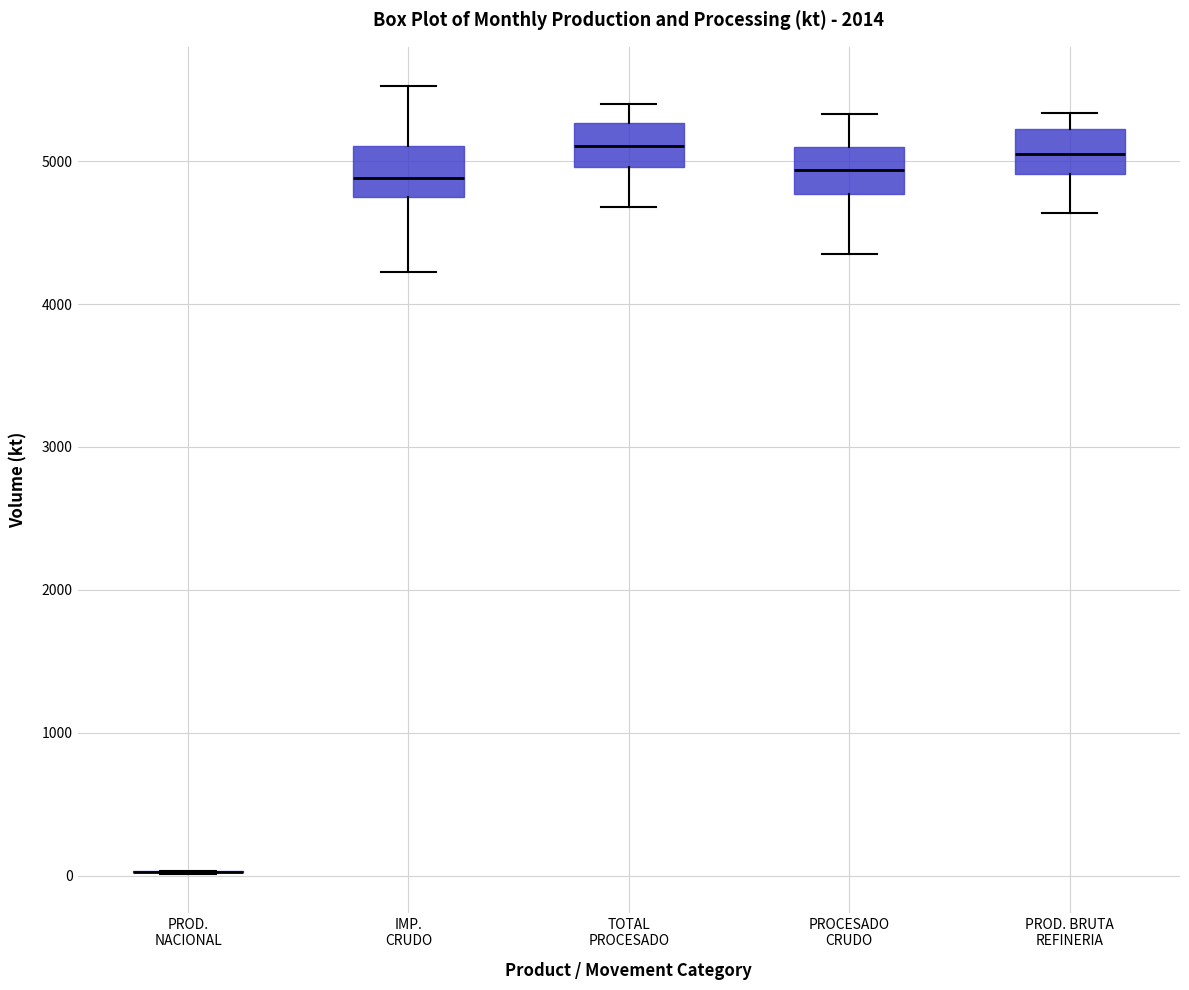

Reading left to right, transcribe this box plot: for each box, give where its median line is, the range the box spans, and where its two whiskers end, as read against the y-axis. The values are not printed on the chart, so give them approximately, as read against the axis.

PROD. NACIONAL: box collapsed to a line at 0, whiskers 0 to 0
IMP. CRUDO: median 4900, box 4700 to 5100, whiskers 4200 to 5500
TOTAL PROCESADO: median 5100, box 5000 to 5300, whiskers 4700 to 5400
PROCESADO CRUDO: median 4900, box 4800 to 5100, whiskers 4400 to 5300
PROD. BRUTA REFINERIA: median 5000, box 4900 to 5200, whiskers 4600 to 5300